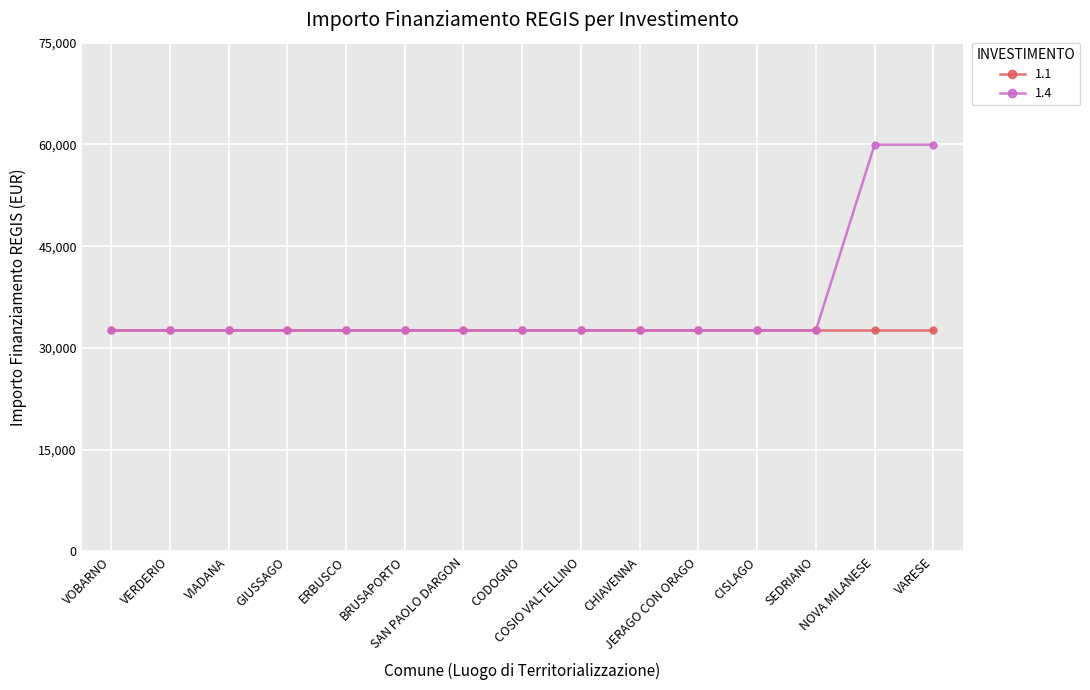

Rank the series by their average value, from highest to lowest.

1.4, 1.1